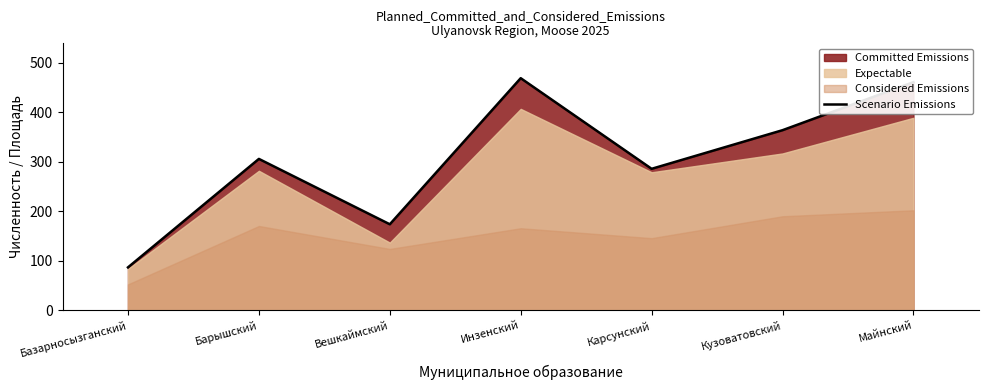

At which label is the value closest to 278?

Карсунский